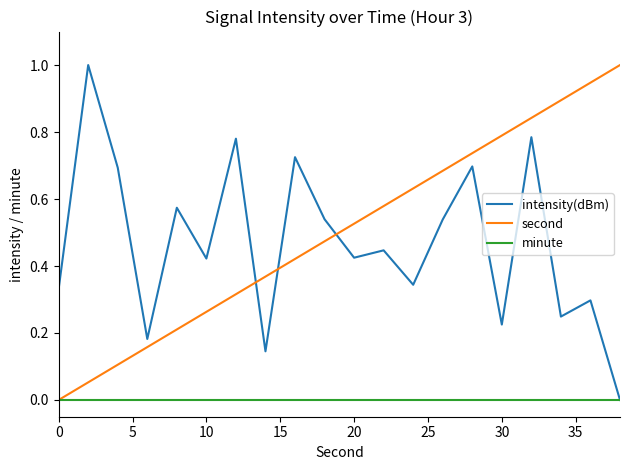

True or false: second and intensity(dBm) intersect in this chart.

True